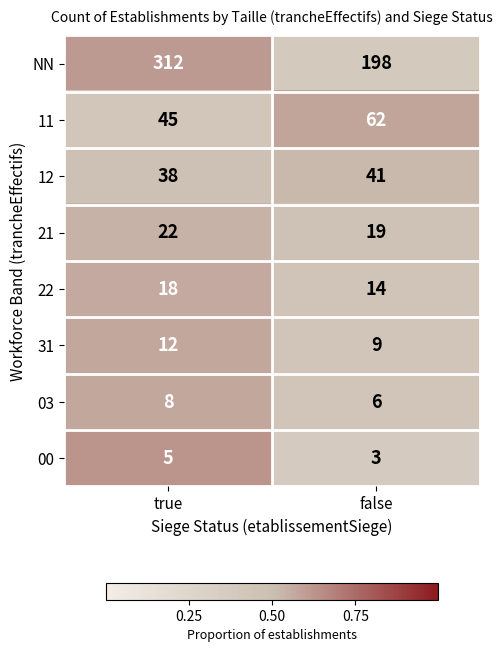

What is the average value of the 00 series?

4